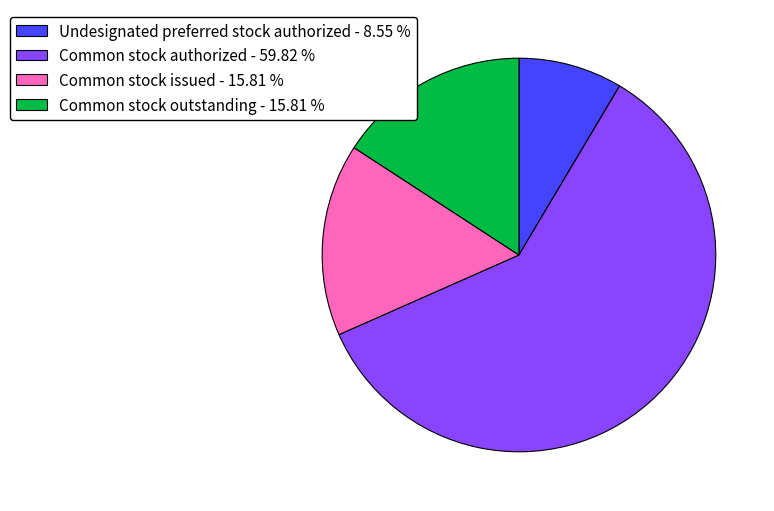

Which category has the smallest portion of the pie?

Undesignated preferred stock authorized - 8.55 %